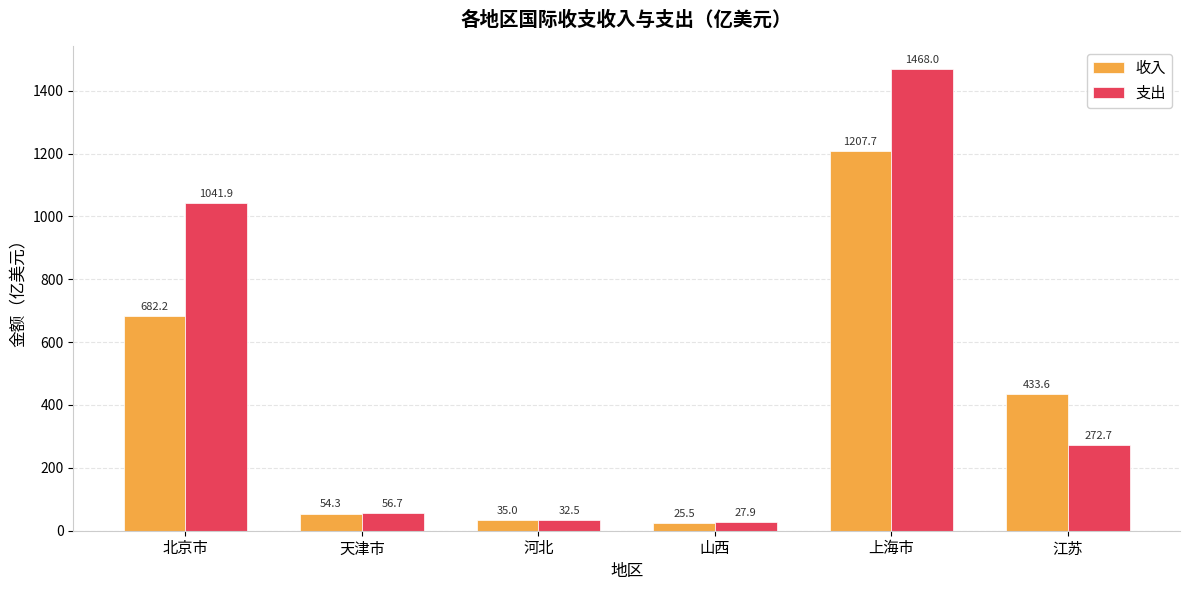

What position from the right is 天津市?

5